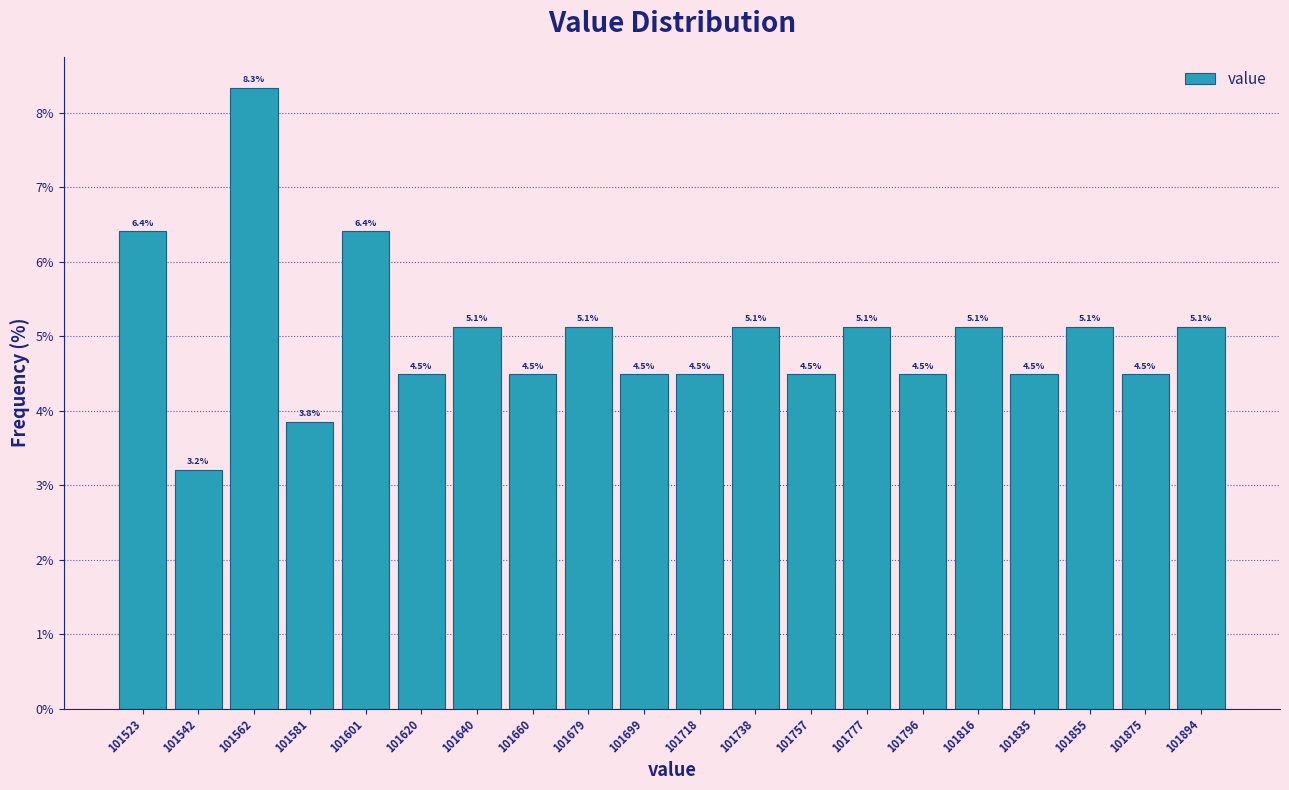

Which range on the x-axis has the tallest bar?

101552 to 101572